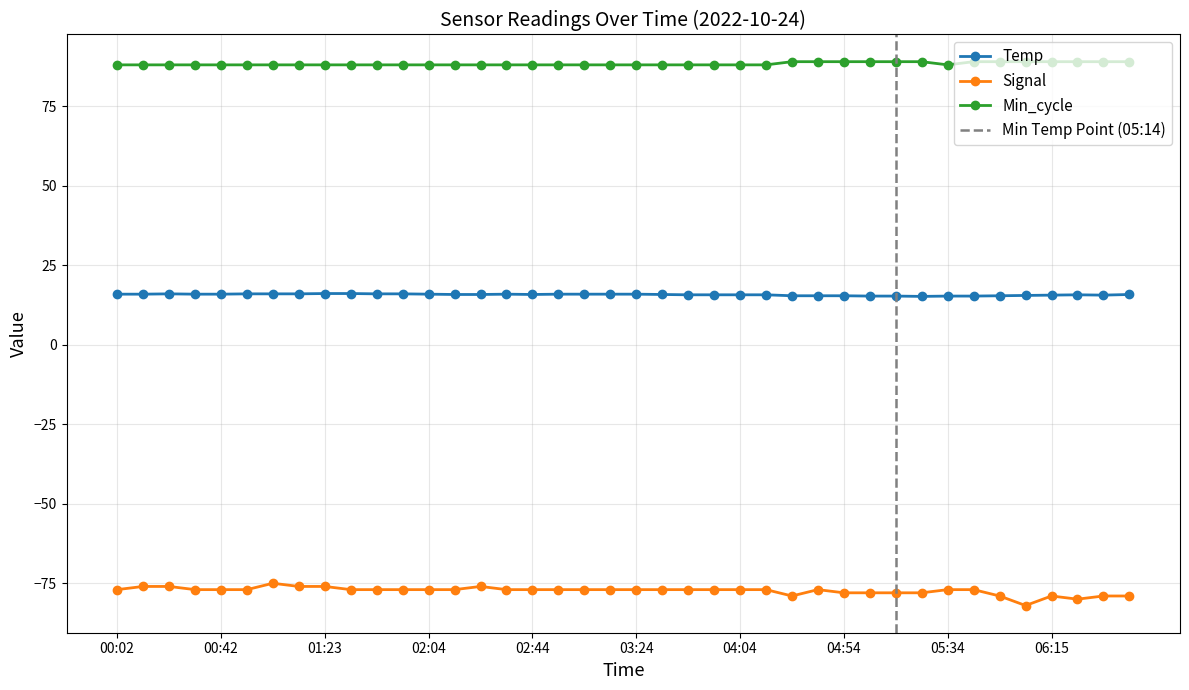

Read the Temp value at 05:34.

15.3